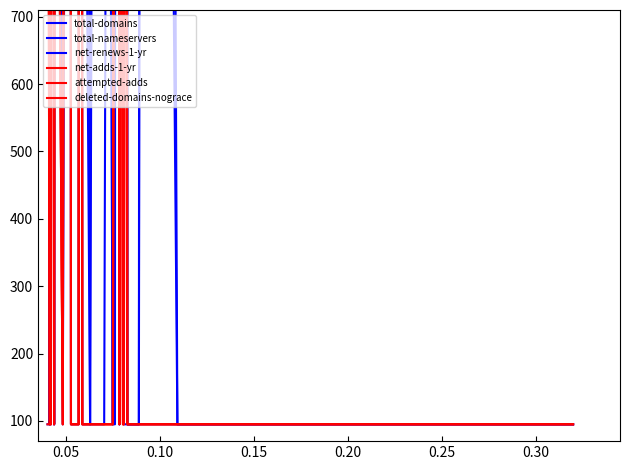

What is the difference between the maximum and minimum values in the deleted-domains-nograce series?

10200